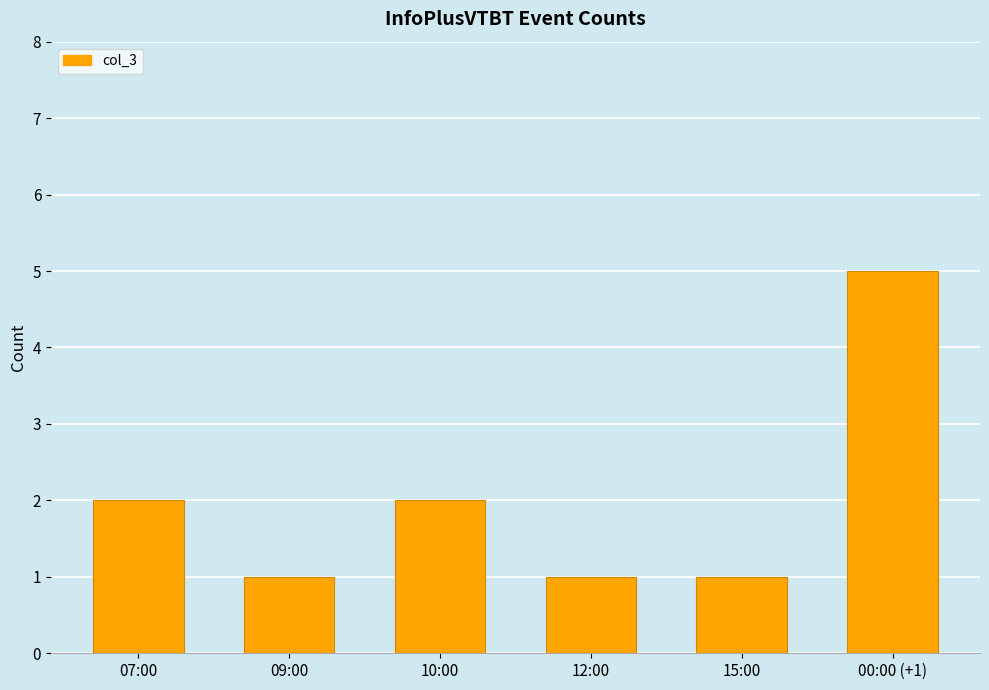

Reading left to right, transcribe all the data shown in this chart.

2	1	2	1	1	5